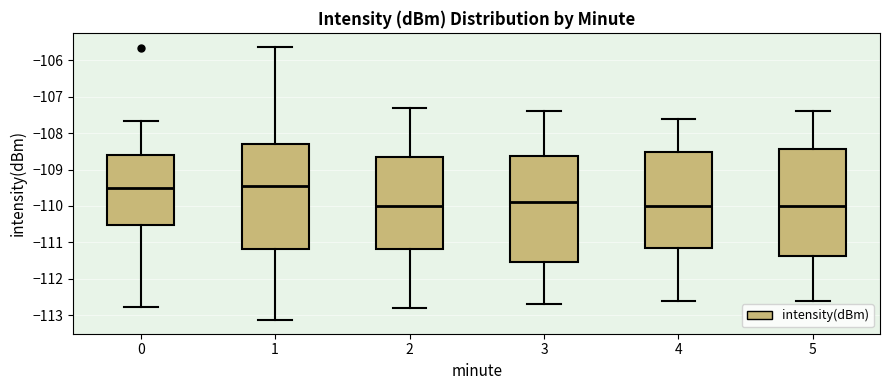

Reading left to right, transcribe this box plot: for each box, give where its median line is, the range the box spans, and where its two whiskers end, as read against the y-axis. The values are not printed on the chart, so give them approximately, as read against the axis.

0: median -109.5, box -110.5 to -108.6, whiskers -112.8 to -107.7
1: median -109.4, box -111.2 to -108.3, whiskers -113.1 to -105.6
2: median -110.0, box -111.2 to -108.6, whiskers -112.8 to -107.3
3: median -109.9, box -111.5 to -108.6, whiskers -112.7 to -107.4
4: median -110.0, box -111.1 to -108.5, whiskers -112.6 to -107.6
5: median -110.0, box -111.4 to -108.4, whiskers -112.6 to -107.4